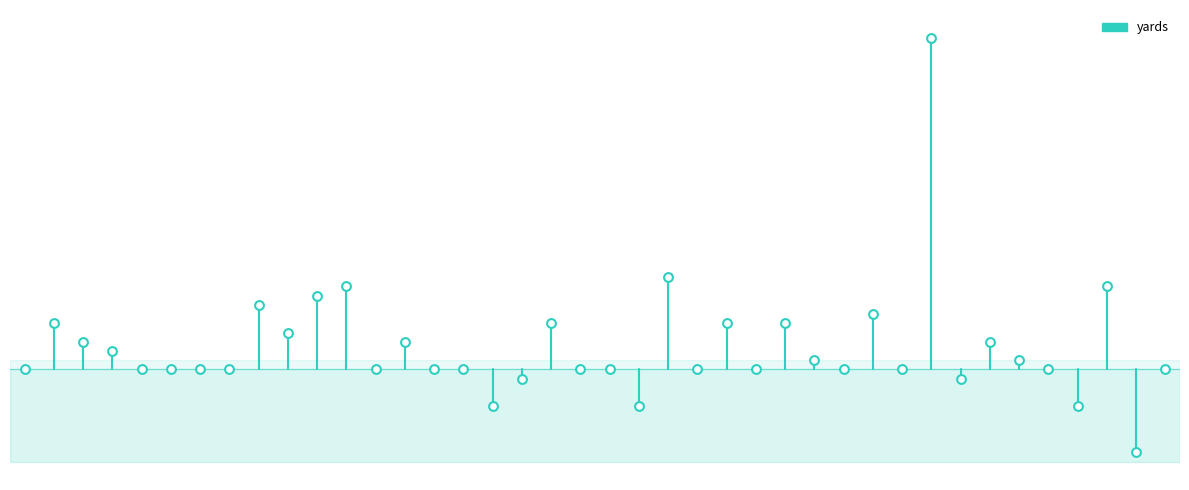

What is the change in value from 1 to 33?

-1